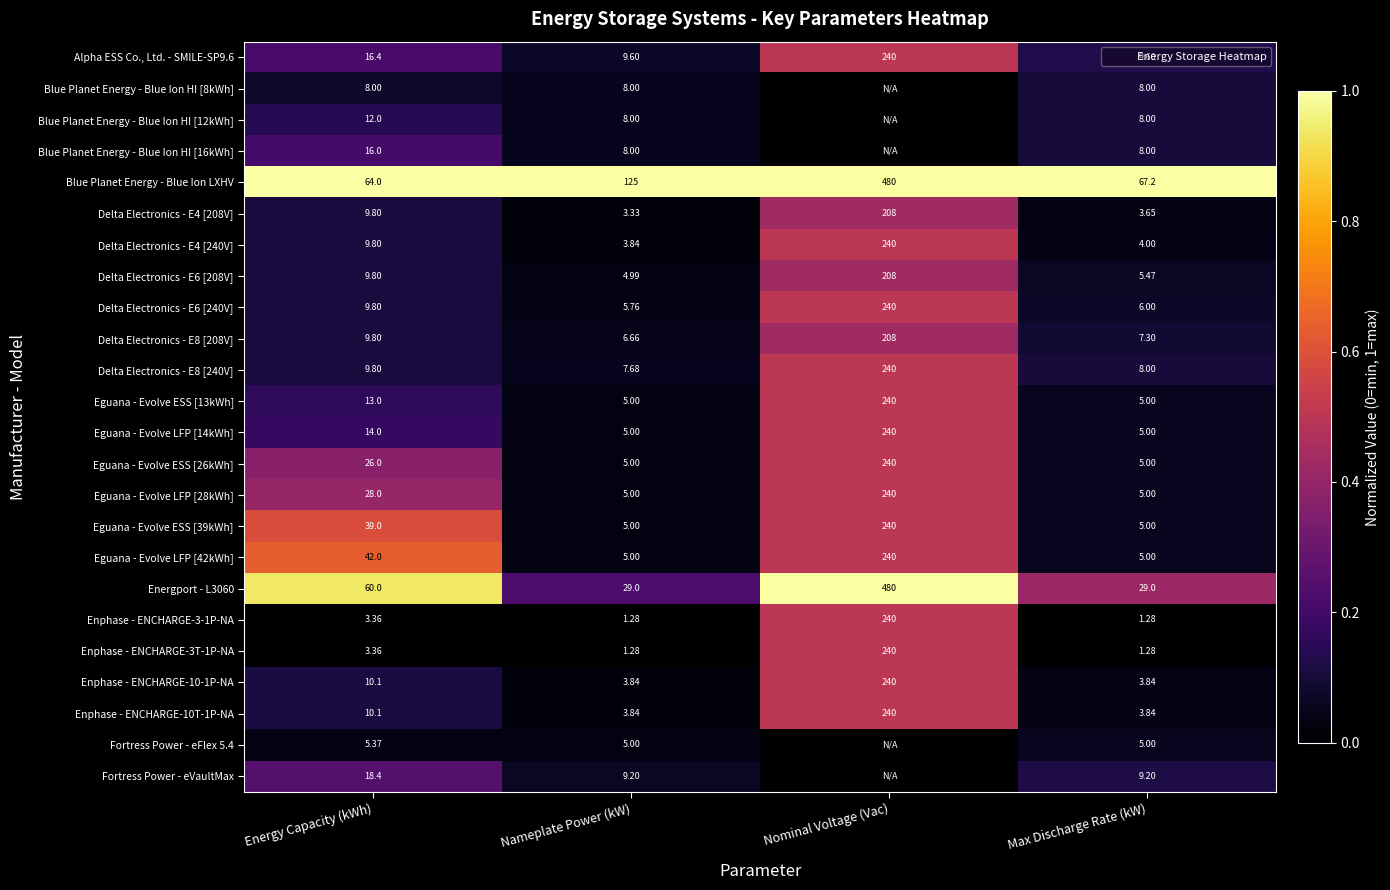

Rank the categories by Blue Planet Energy - Blue Ion HI [8kWh] value from highest to lowest.

Max Discharge Rate (kW), Energy Capacity (kWh), Nameplate Power (kW), Nominal Voltage (Vac)